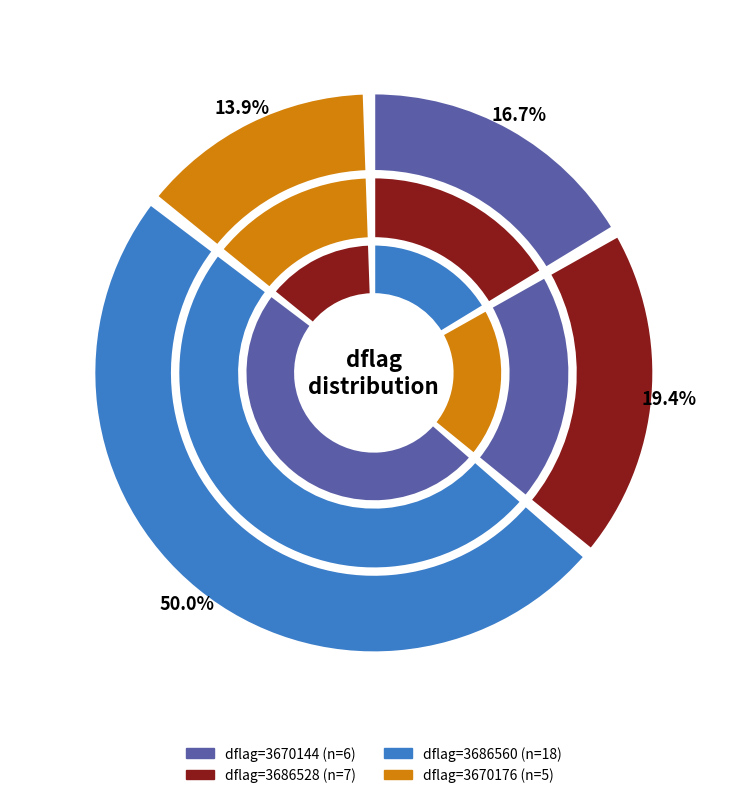

How much of the chart is everything except 3670144?

83.3%